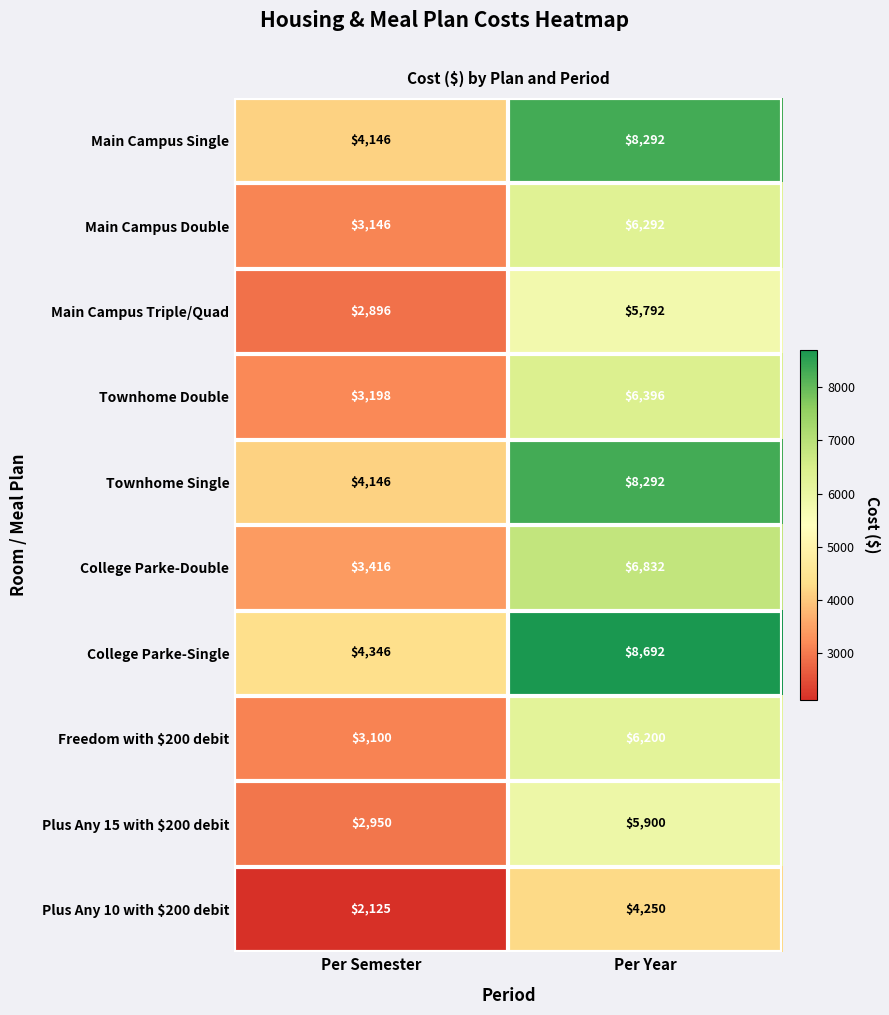

Reading left to right, transcribe all the data shown in this chart.

Main Campus Single: Per Semester=4146	Per Year=8292
Main Campus Double: Per Semester=3146	Per Year=6292
Main Campus Triple/Quad: Per Semester=2896	Per Year=5792
Townhome Double: Per Semester=3198	Per Year=6396
Townhome Single: Per Semester=4146	Per Year=8292
College Parke-Double: Per Semester=3416	Per Year=6832
College Parke-Single: Per Semester=4346	Per Year=8692
Freedom with $200 debit: Per Semester=3100	Per Year=6200
Plus Any 15 with $200 debit: Per Semester=2950	Per Year=5900
Plus Any 10 with $200 debit: Per Semester=2125	Per Year=4250